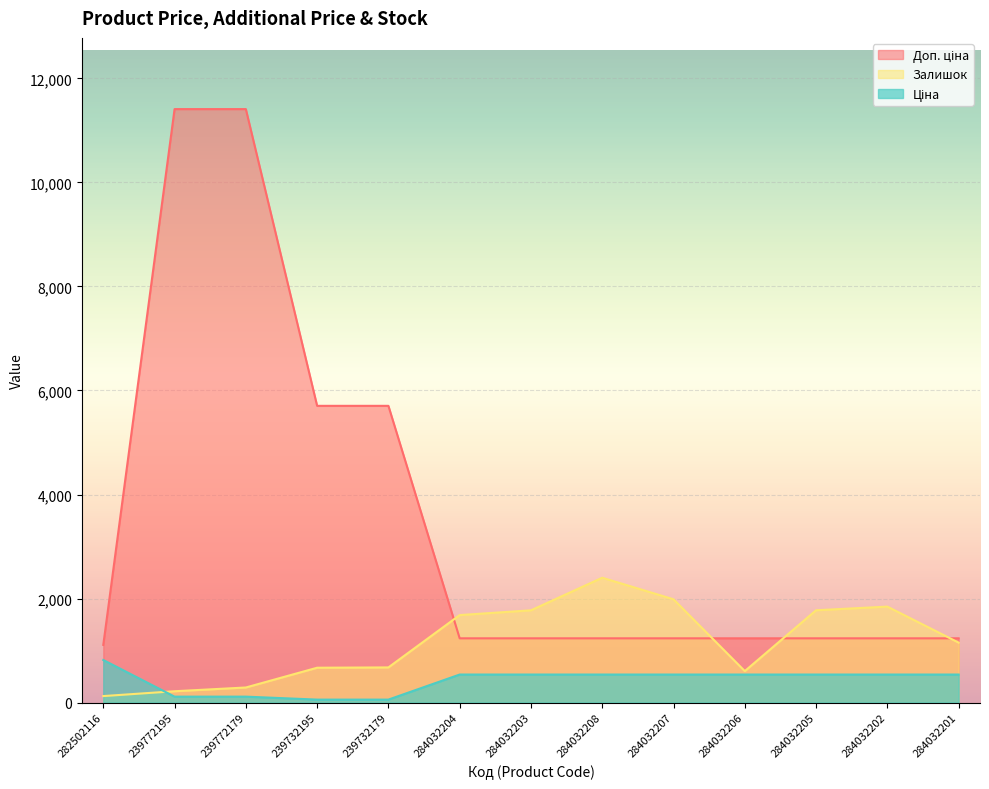

What is the sum of all Доп. ціна values?

45222.3